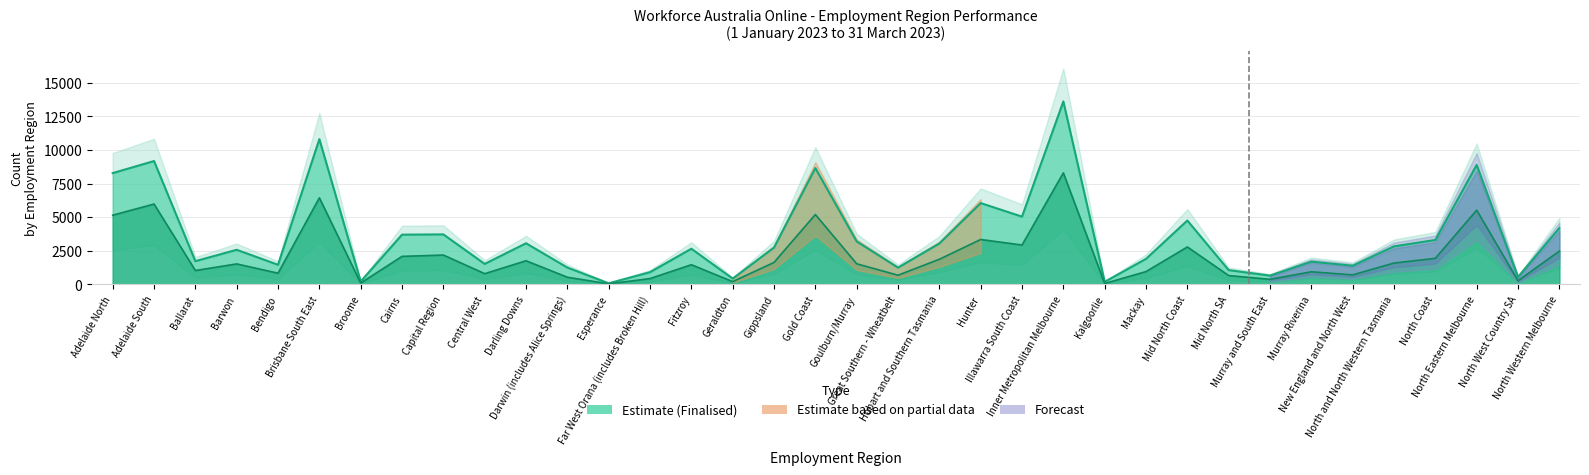

True or false: Finalised and Met Requirement cross at least once.

False